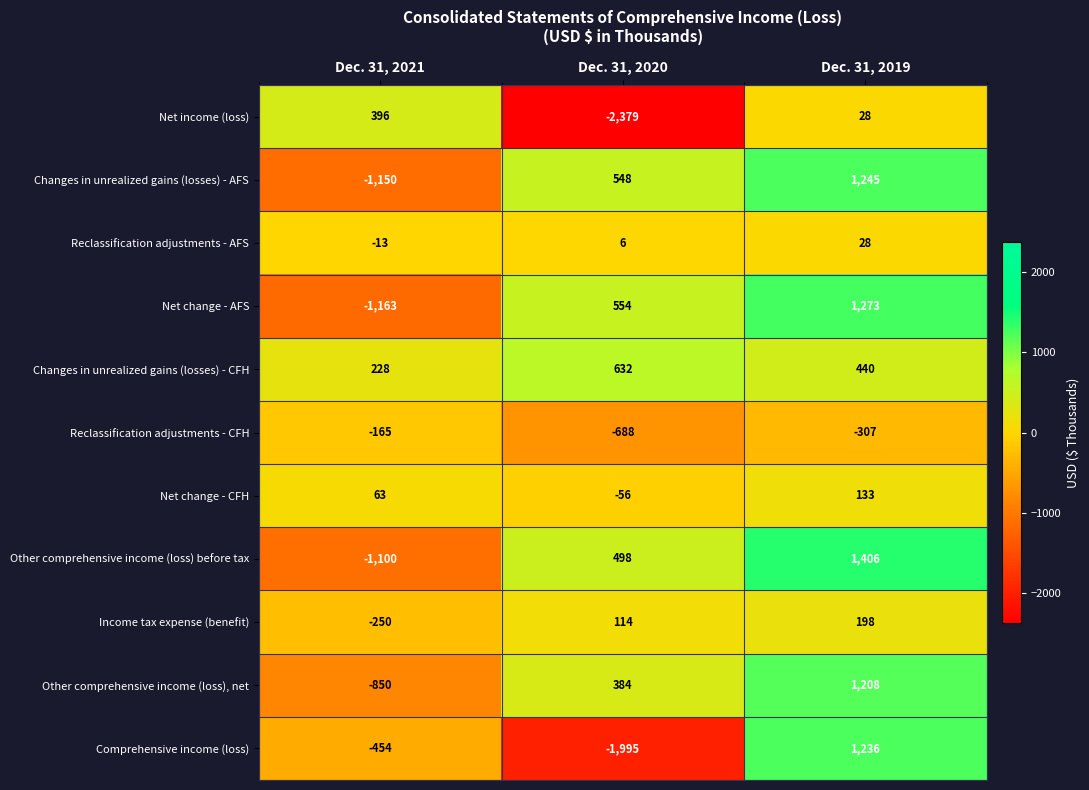

At which category does the chart reach its minimum across all series?

Dec. 31, 2020